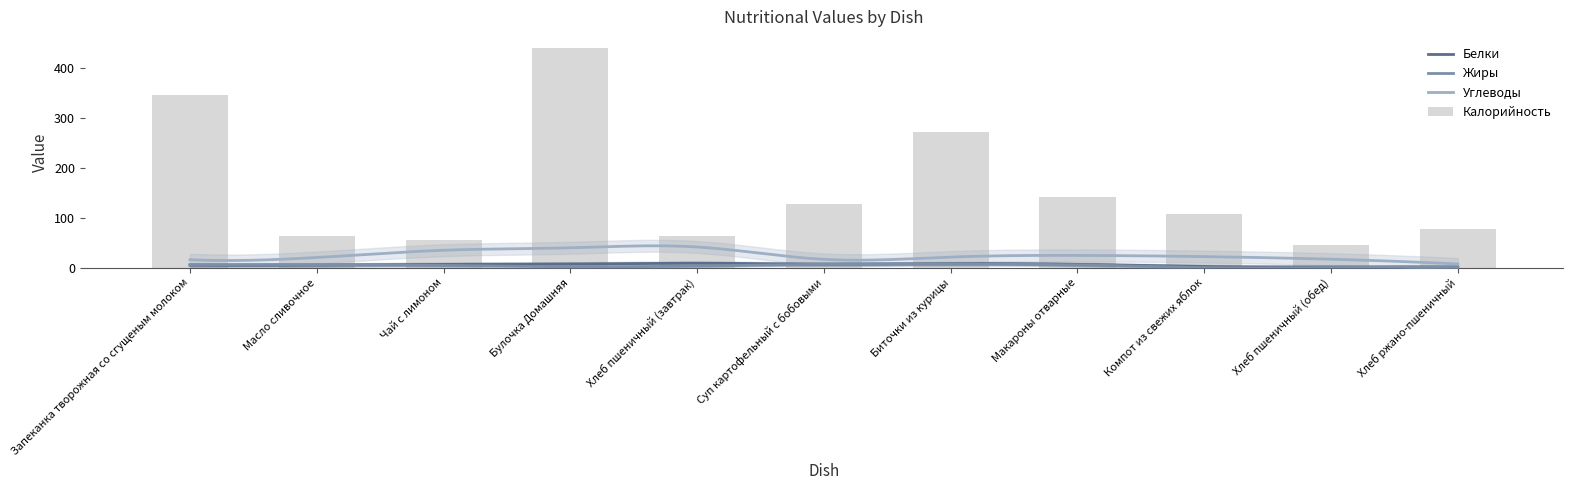

What is the difference between the highest and lowest values at Запеканка творожная со сгущеным молоком?

335.6